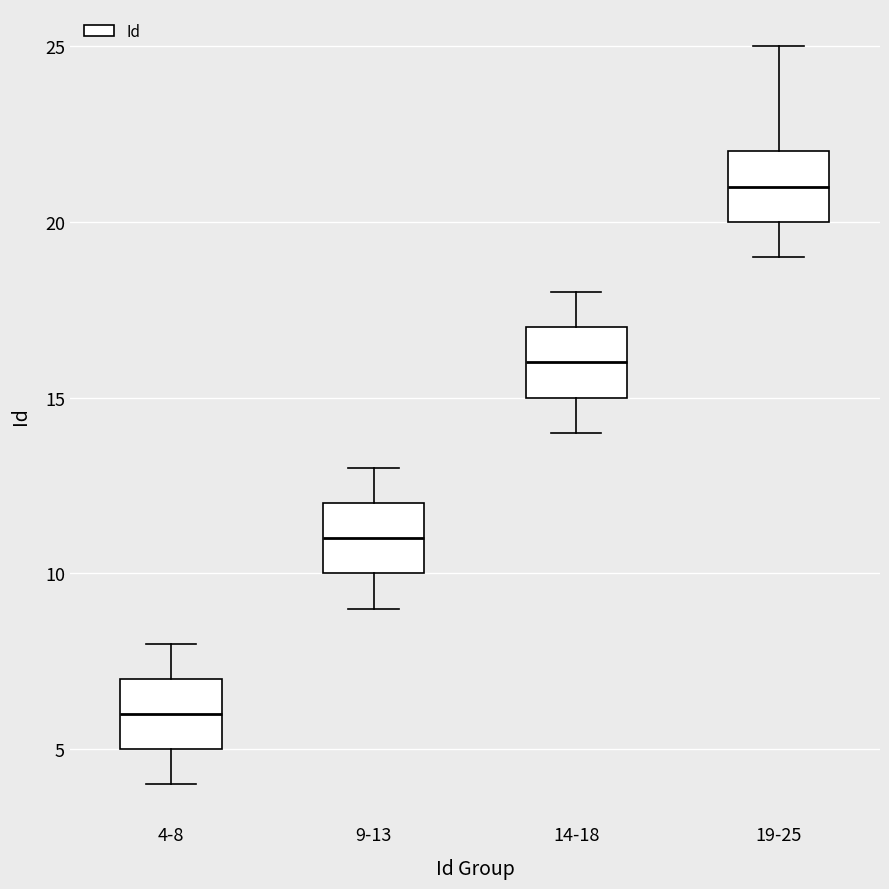

Where is the upper edge of the box for 19-25 on the y-axis? The values are not printed on the chart, so give them approximately, as read against the axis.

22